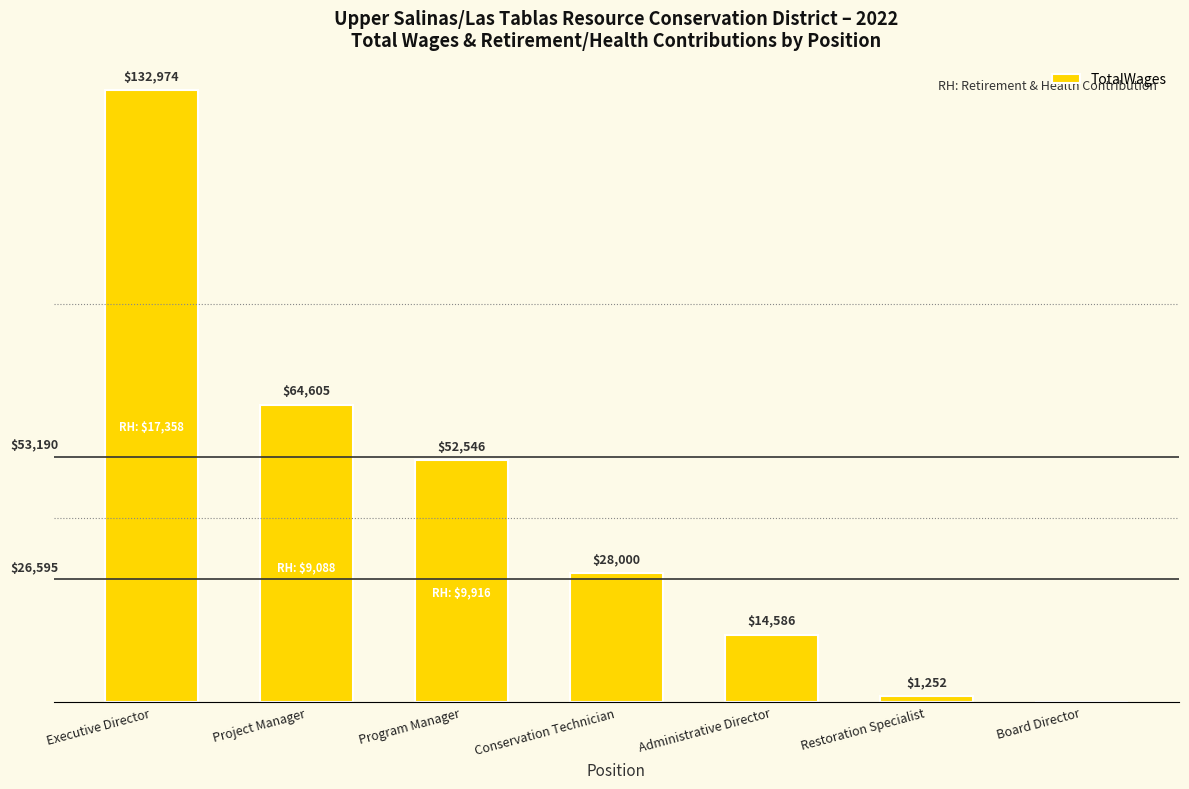

Reading left to right, what are all the values shown in this chart?

132974	64605	52546	28000	14586	1252	0